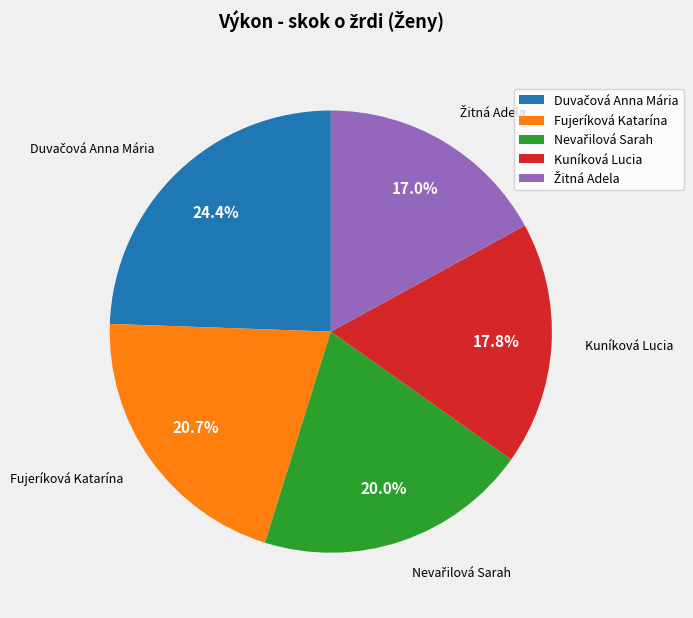

What is the total percentage of Fujeríková Katarína and Kuníková Lucia?

38.5%